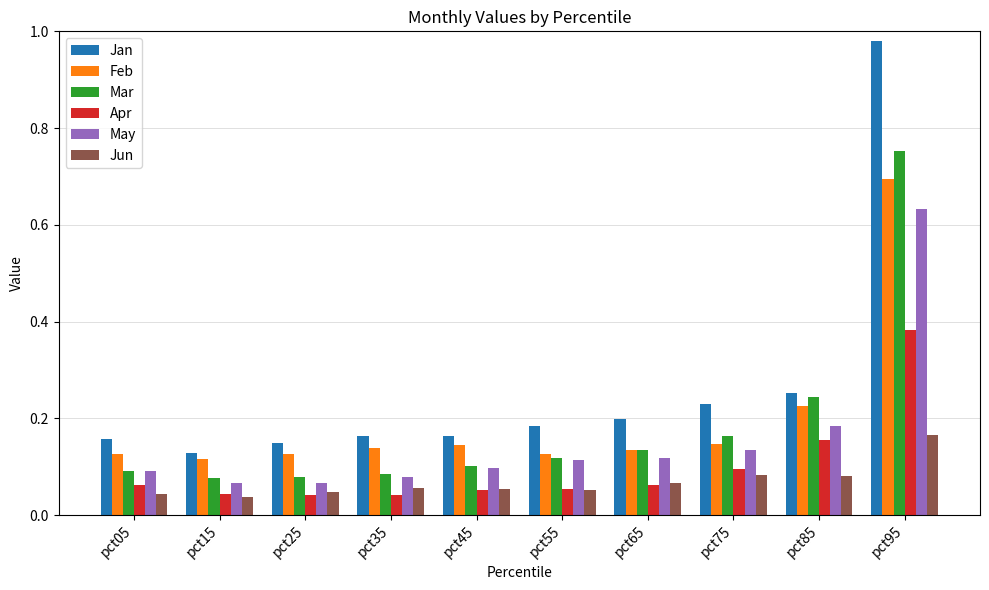

Rank the series by their maximum value, from lowest to highest.

Jun, Apr, May, Feb, Mar, Jan